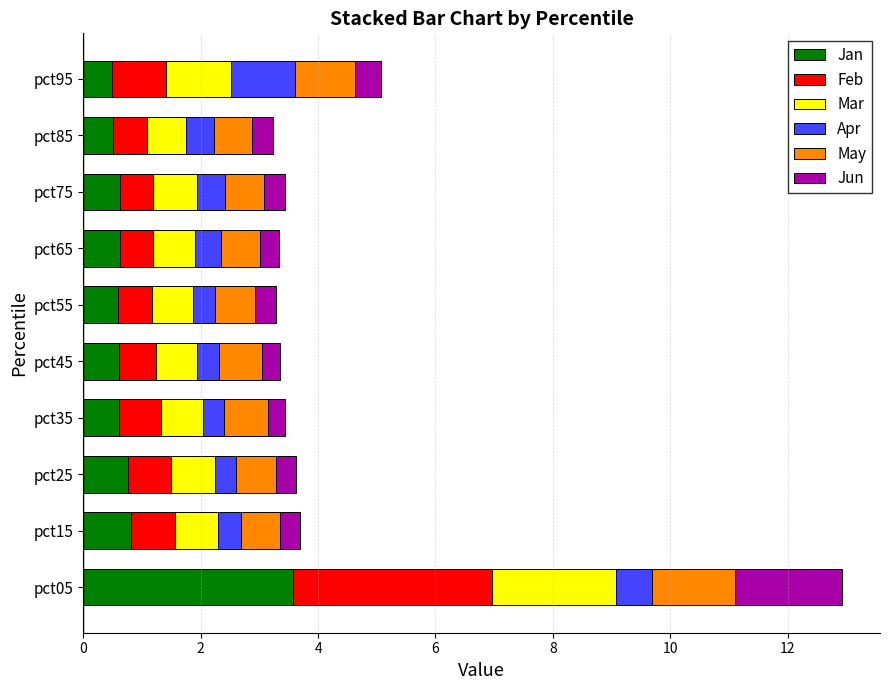

What is the maximum value for Jan?

3.6